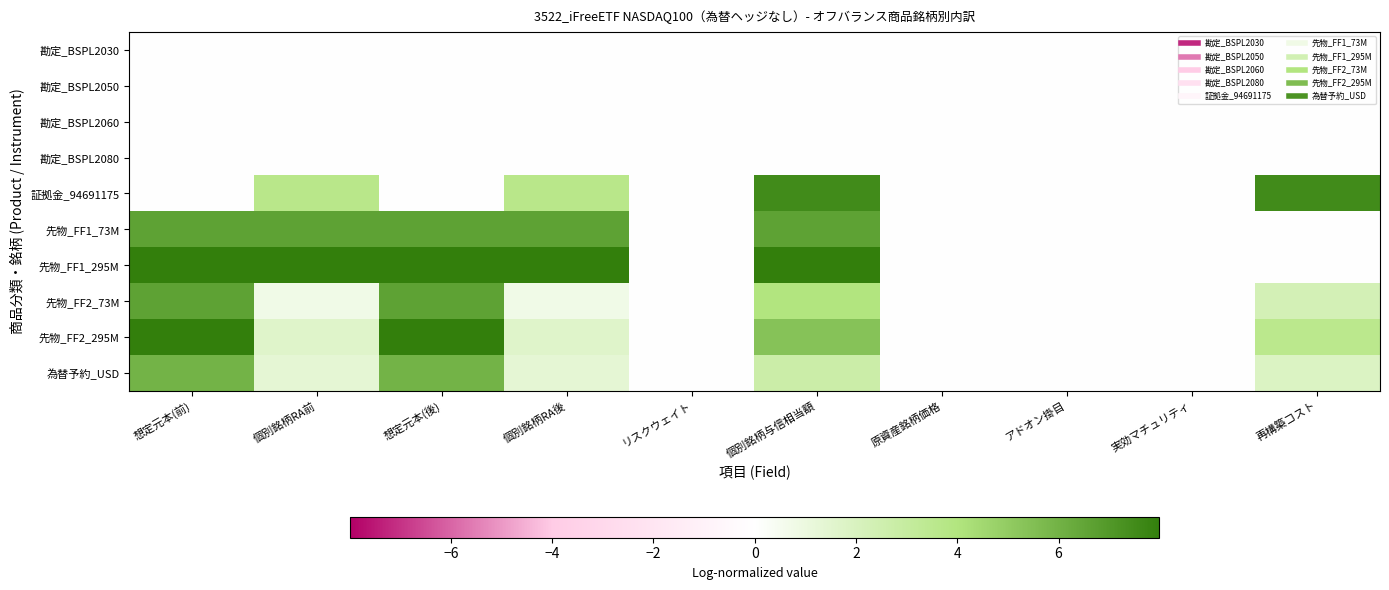

Which series has the largest total across all categories?

先物_FF1_295M